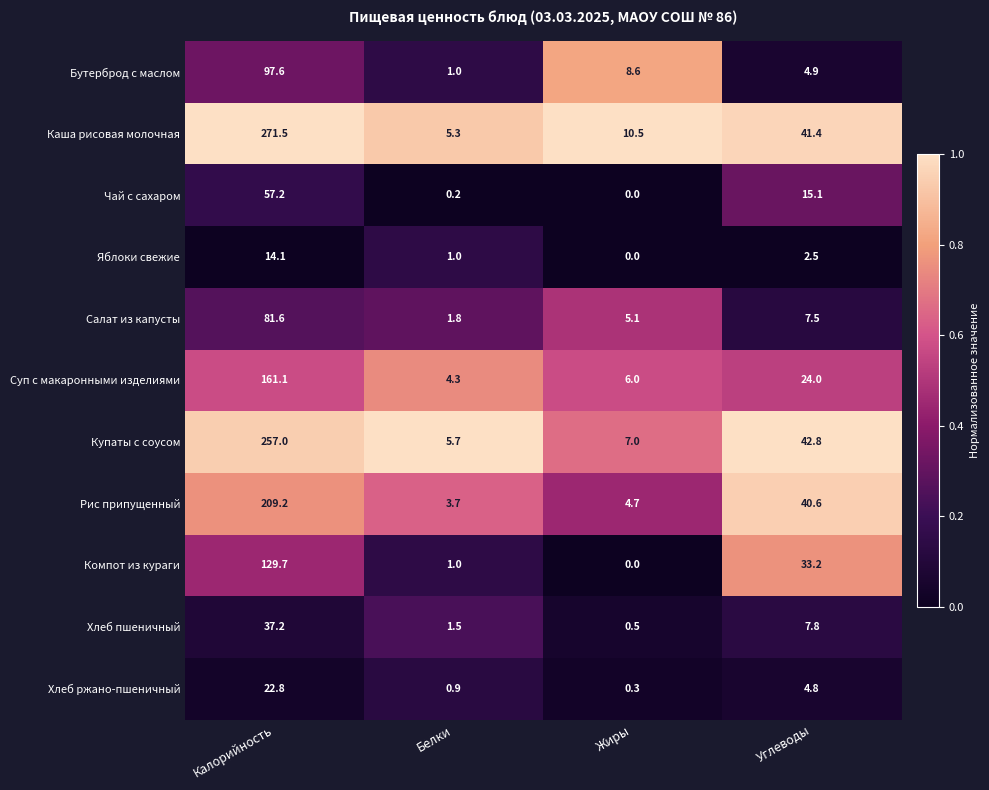

At which label does Каша рисовая молочная reach its minimum?

Белки